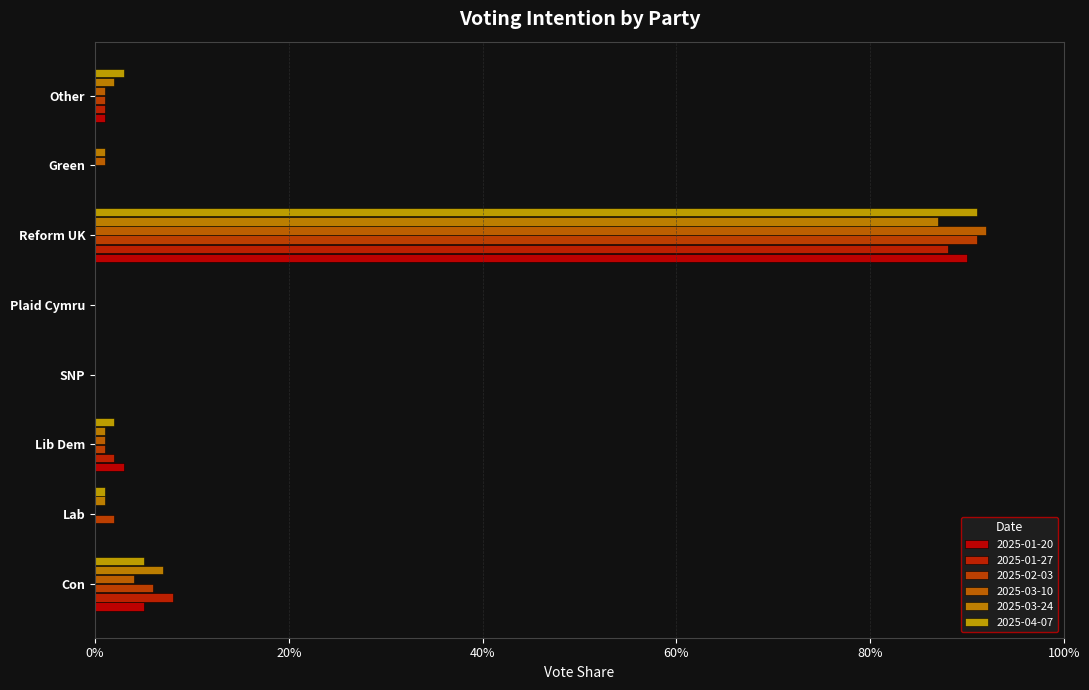

True or false: 2025-01-27 has a value of -0.6 at Plaid Cymru.

False